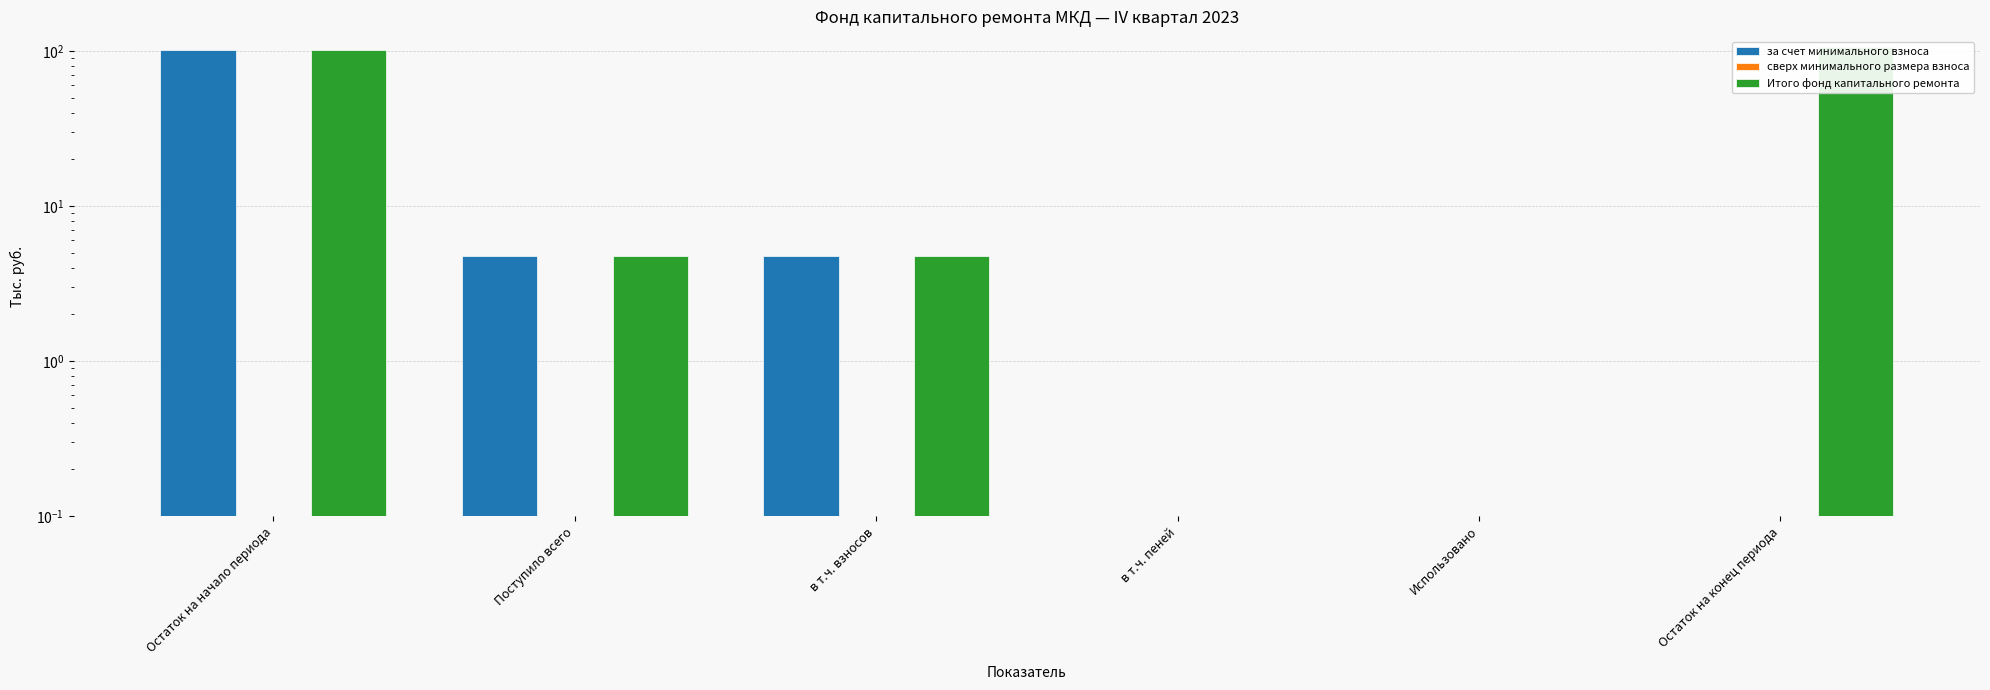

What is the difference between the maximum and minimum values in the Итого фонд капитального ремонта series?

105.7